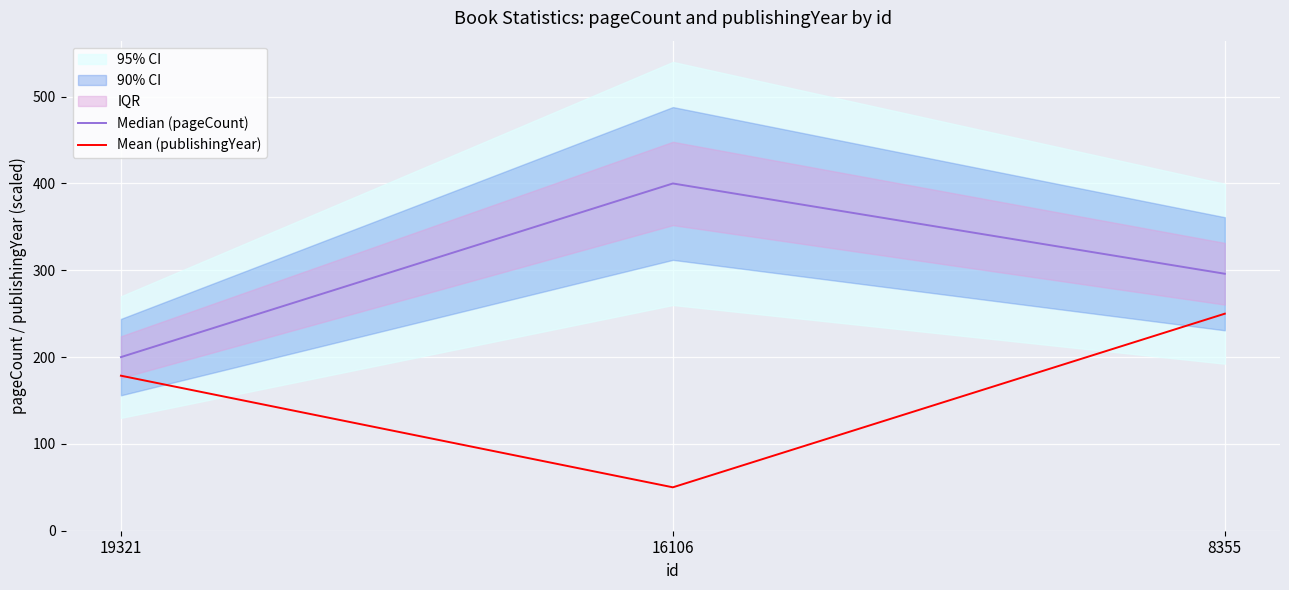

How many values in the Mean (publishingYear) series exceed 178?

2